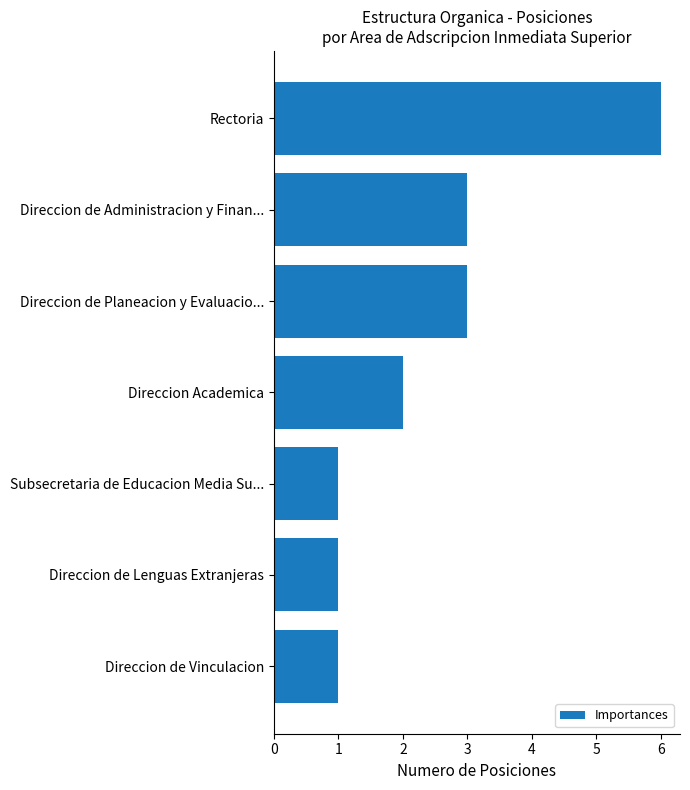

How many values are between 1 and 3?

6